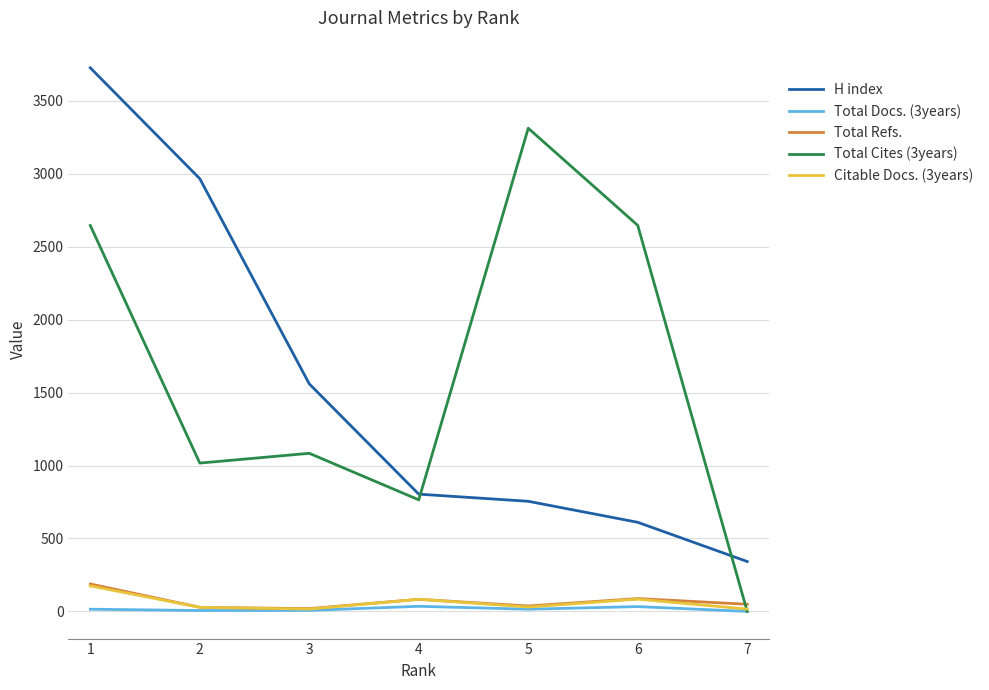

What is the greatest value displayed?

3727